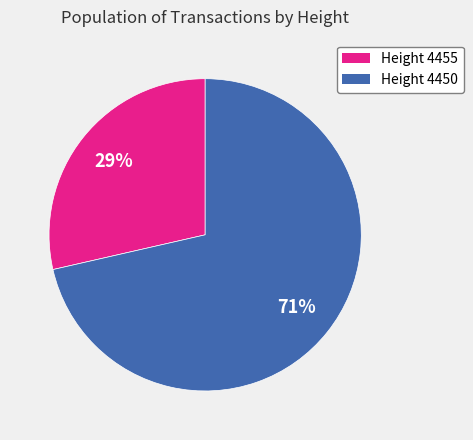

Is there a majority slice in this chart?

Yes